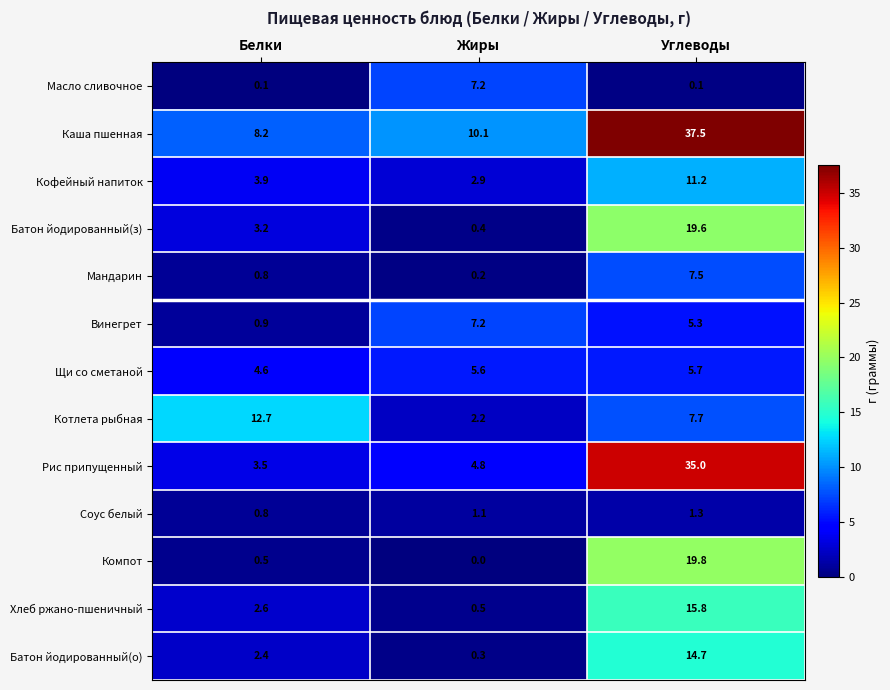

What is the approximate value of Котлета рыбная at Углеводы?

7.7